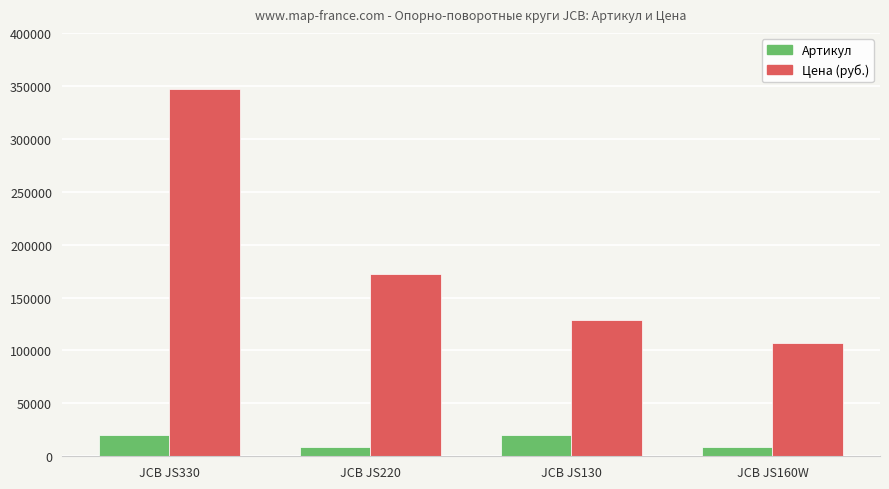

How many groups of bars are there?

4